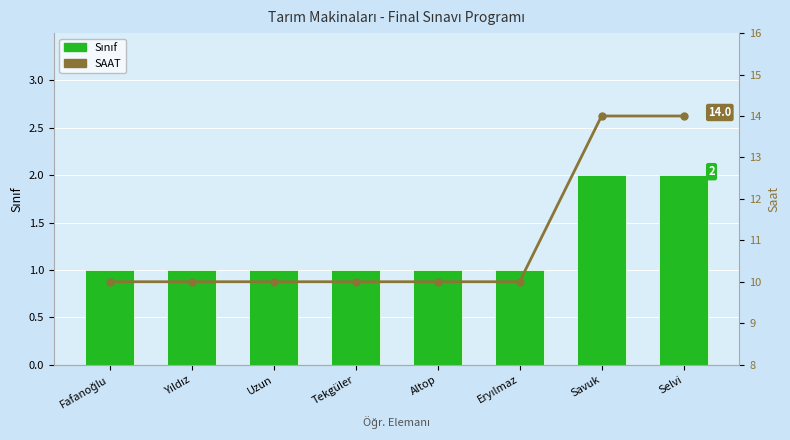

Count the Sınıf values in the range 1 to 2.

8